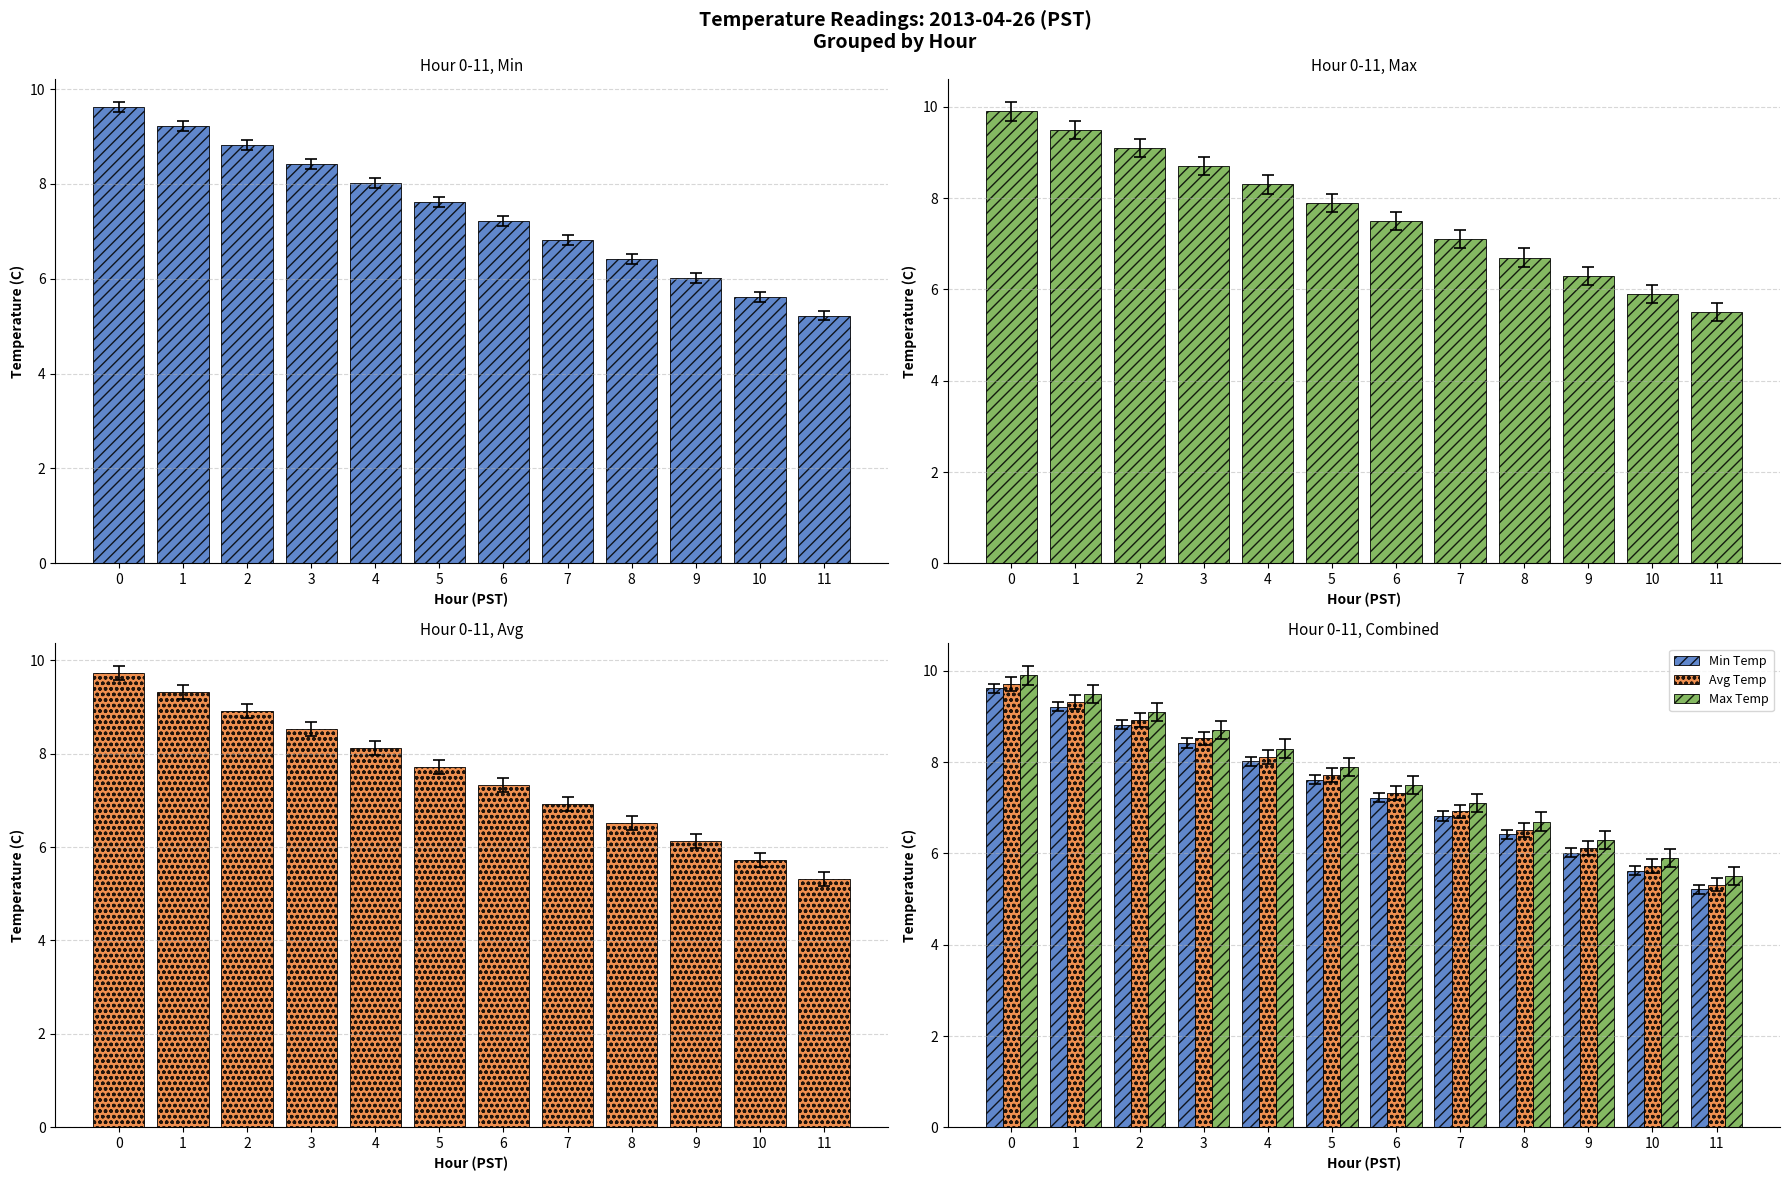

Are the bars horizontal?

No